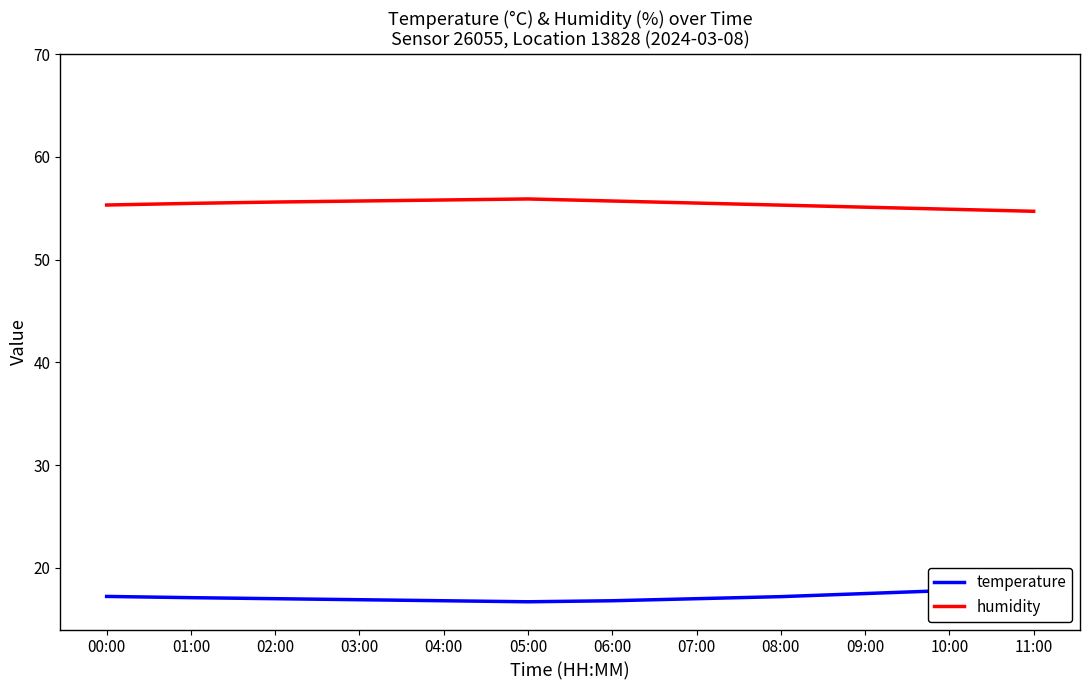

At which category does temperature reach its first local valley?

05:00